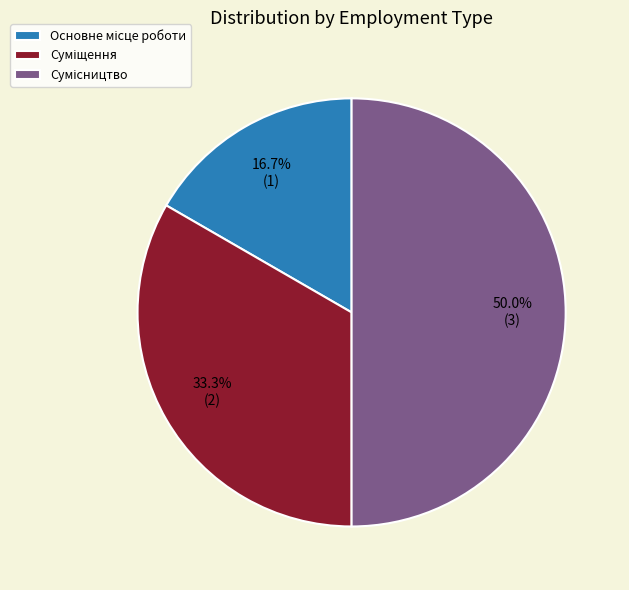

Is Сумісництво the majority of the pie?

No